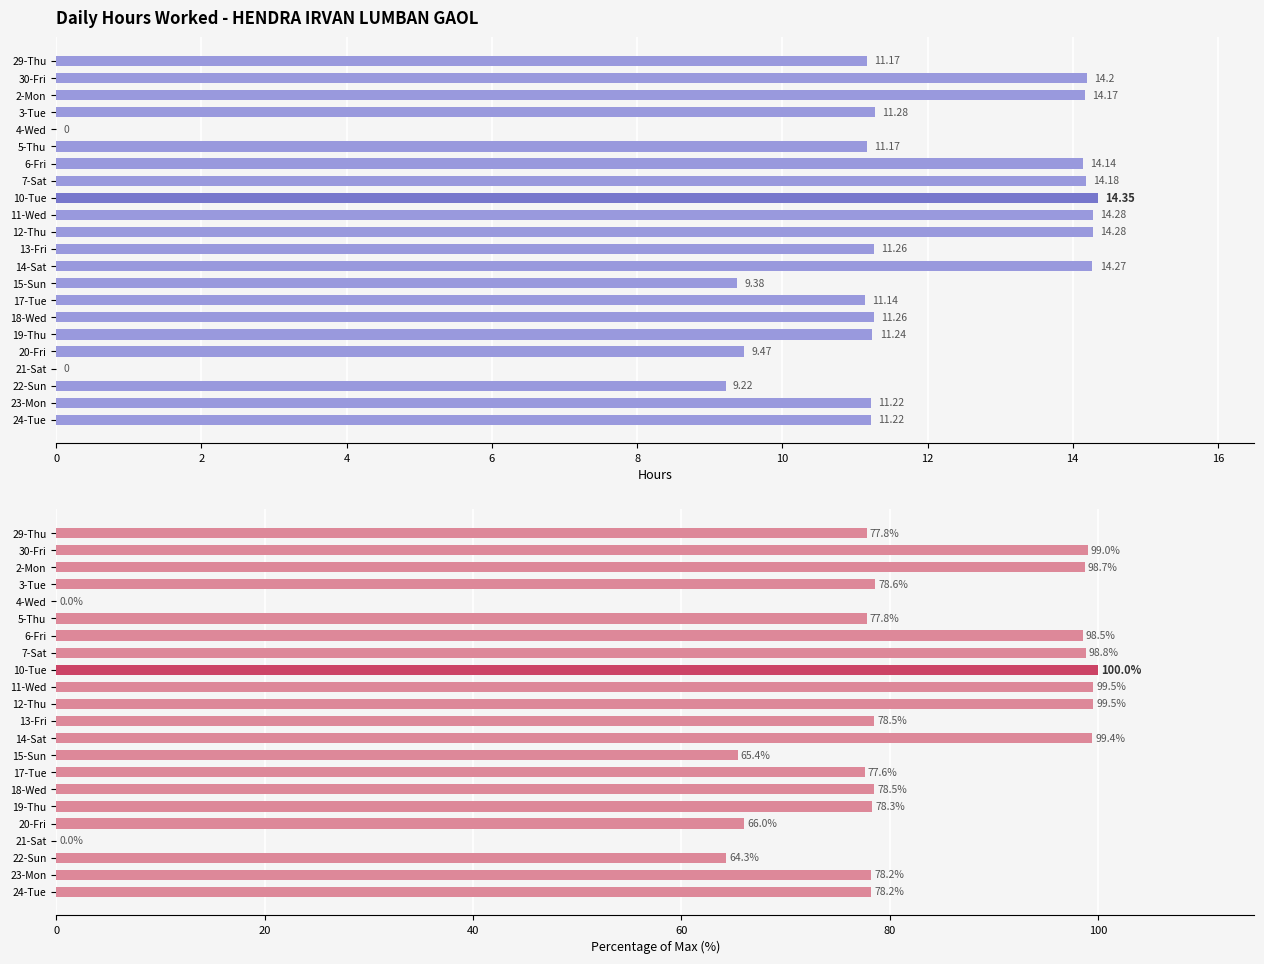

What is the total value across all series at 14?

113.0